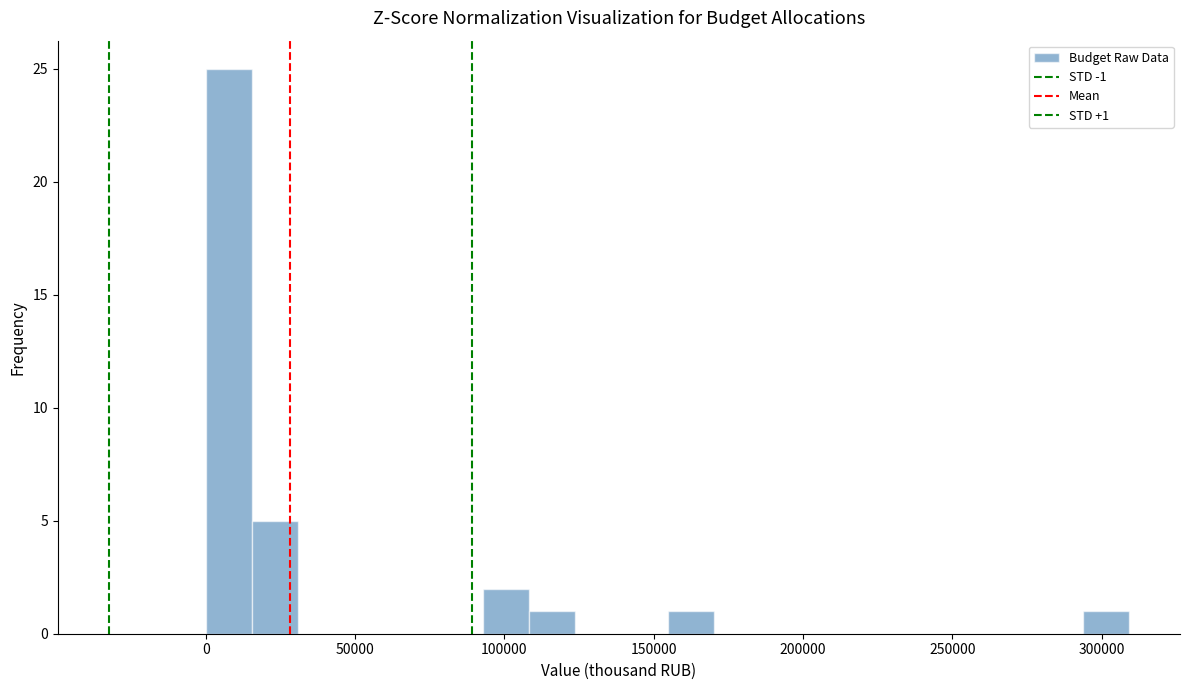

Read against the x-axis, roughly where is the centre of the tallest bar?

10000